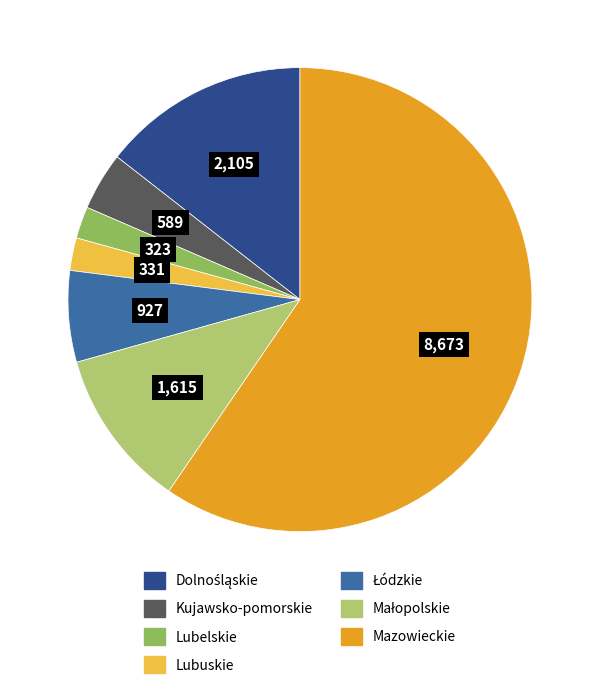

Which slice represents more than half of the pie?

Mazowieckie